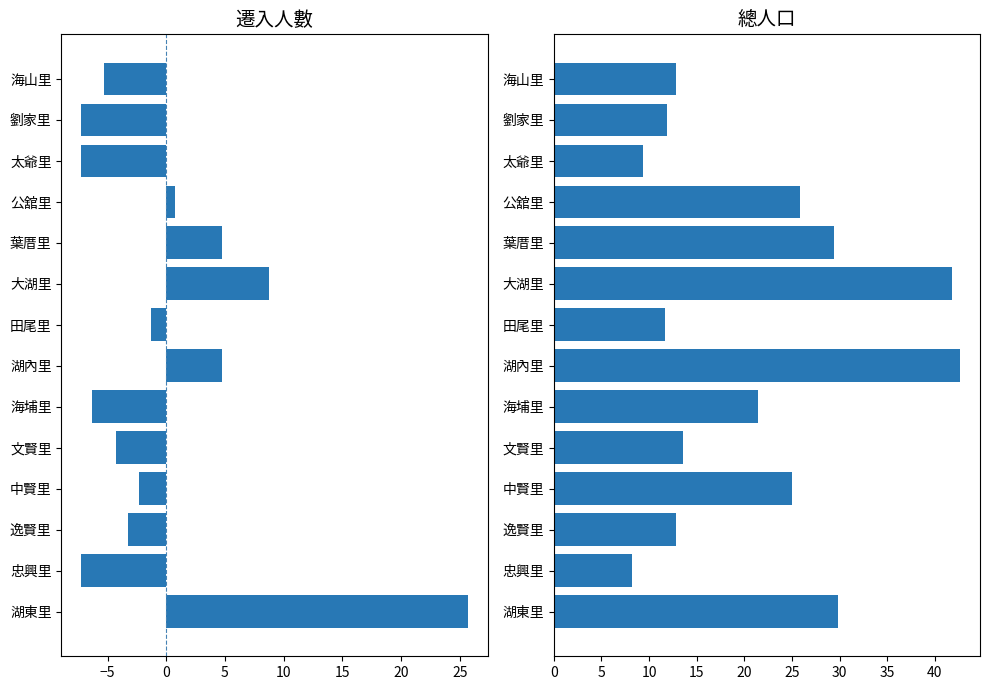

Reading right to left, what are all the values shown in this chart?

遷入(偏差): 25.7	-7.3	-3.3	-2.3	-4.3	-6.3	4.7	-1.3	8.7	4.7	0.7	-7.3	-7.3	-5.3
總人口(百人): 29.8	8.2	12.8	25.0	13.5	21.4	42.6	11.7	41.8	29.4	25.8	9.3	11.8	12.8